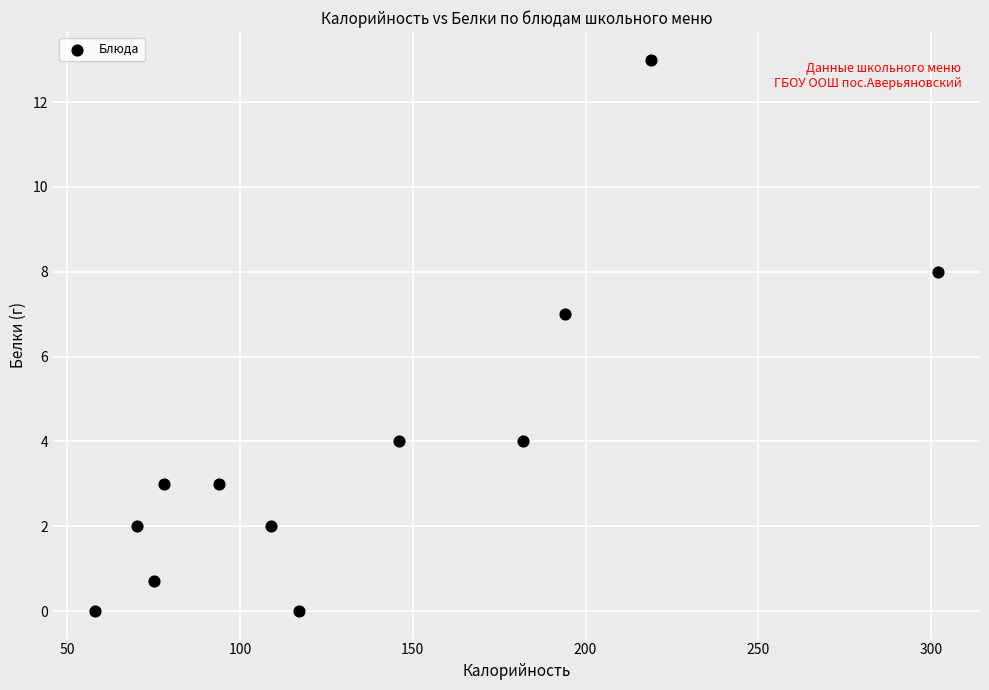

What Y value in the scatter plot is closest to 6?

7.0